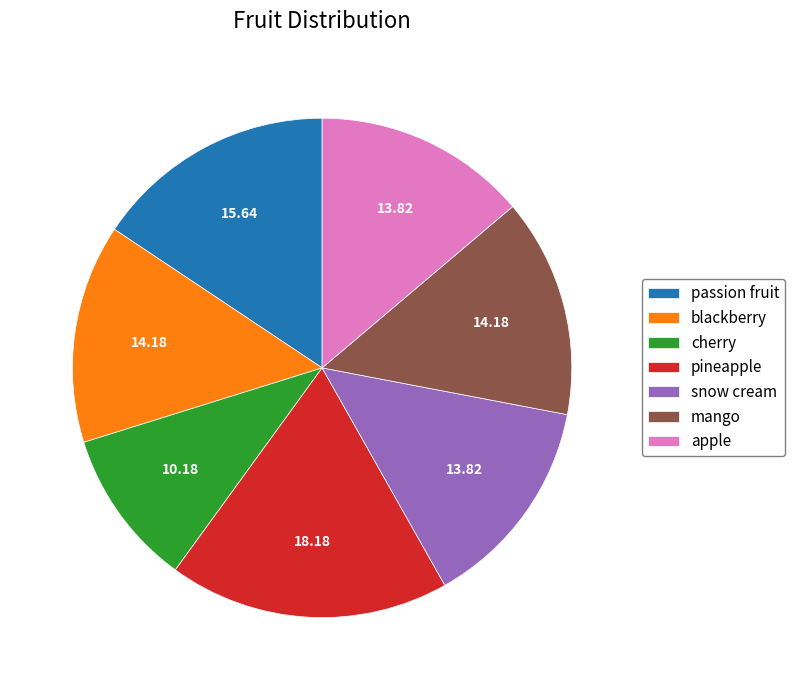

What is the smallest slice in the pie chart?

cherry